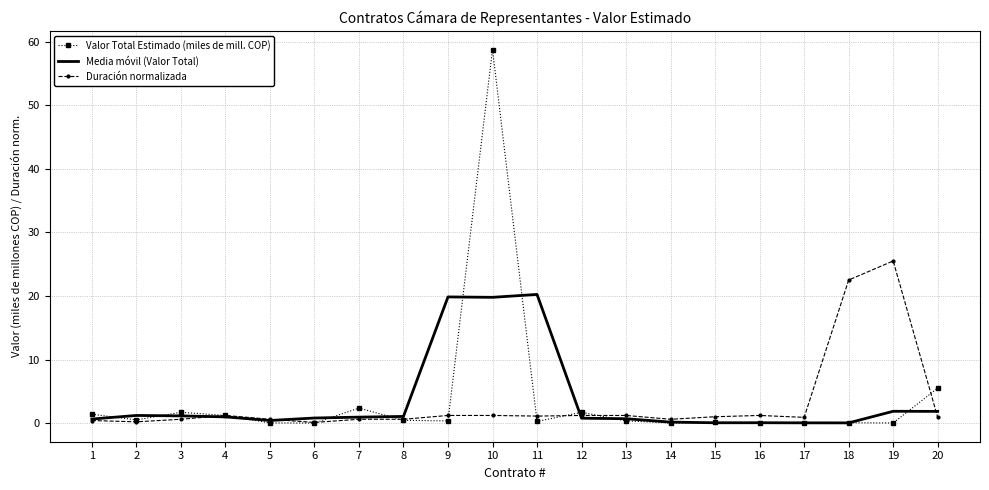

Rank the series by their maximum value, from lowest to highest.

Media móvil (Valor Total), Duración normalizada, Valor Total Estimado (miles de mill. COP)